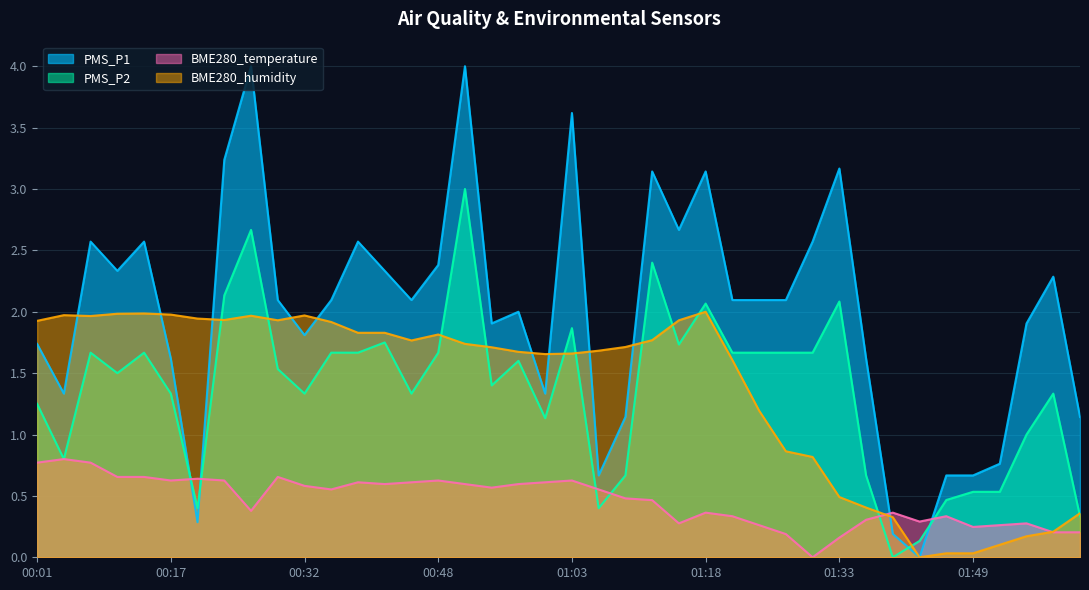

What is the value of the BME280_humidity point at the 20th from the left?

1.7